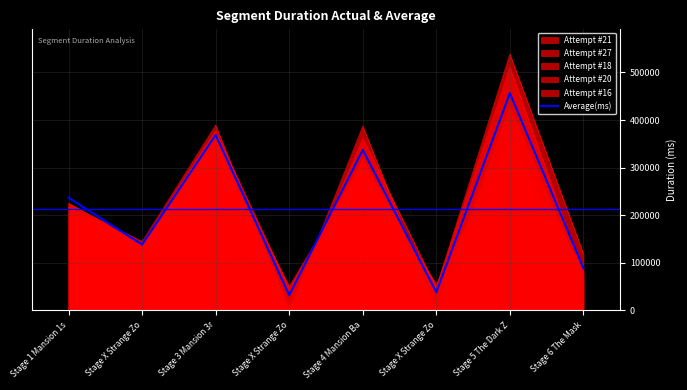

Does the chart display data point markers on the line(s)?

No